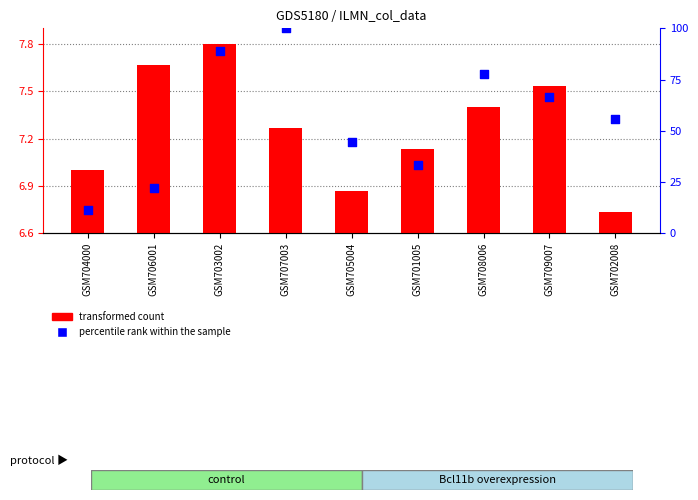

Which series has the largest Y range (max minus min)?

percentile rank within the sample